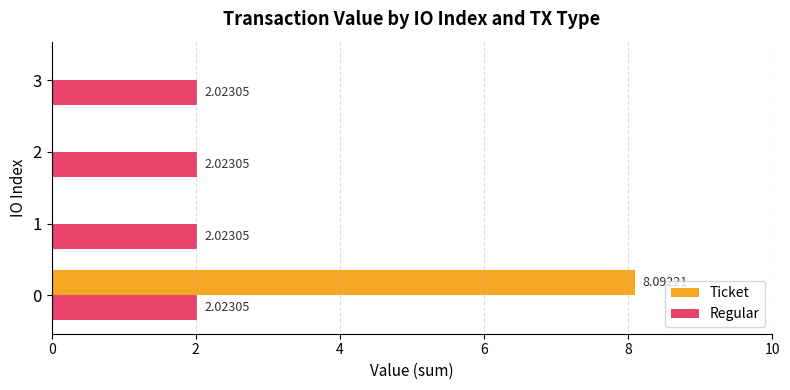

Between 0 and 2, which series saw the biggest shift?

Ticket